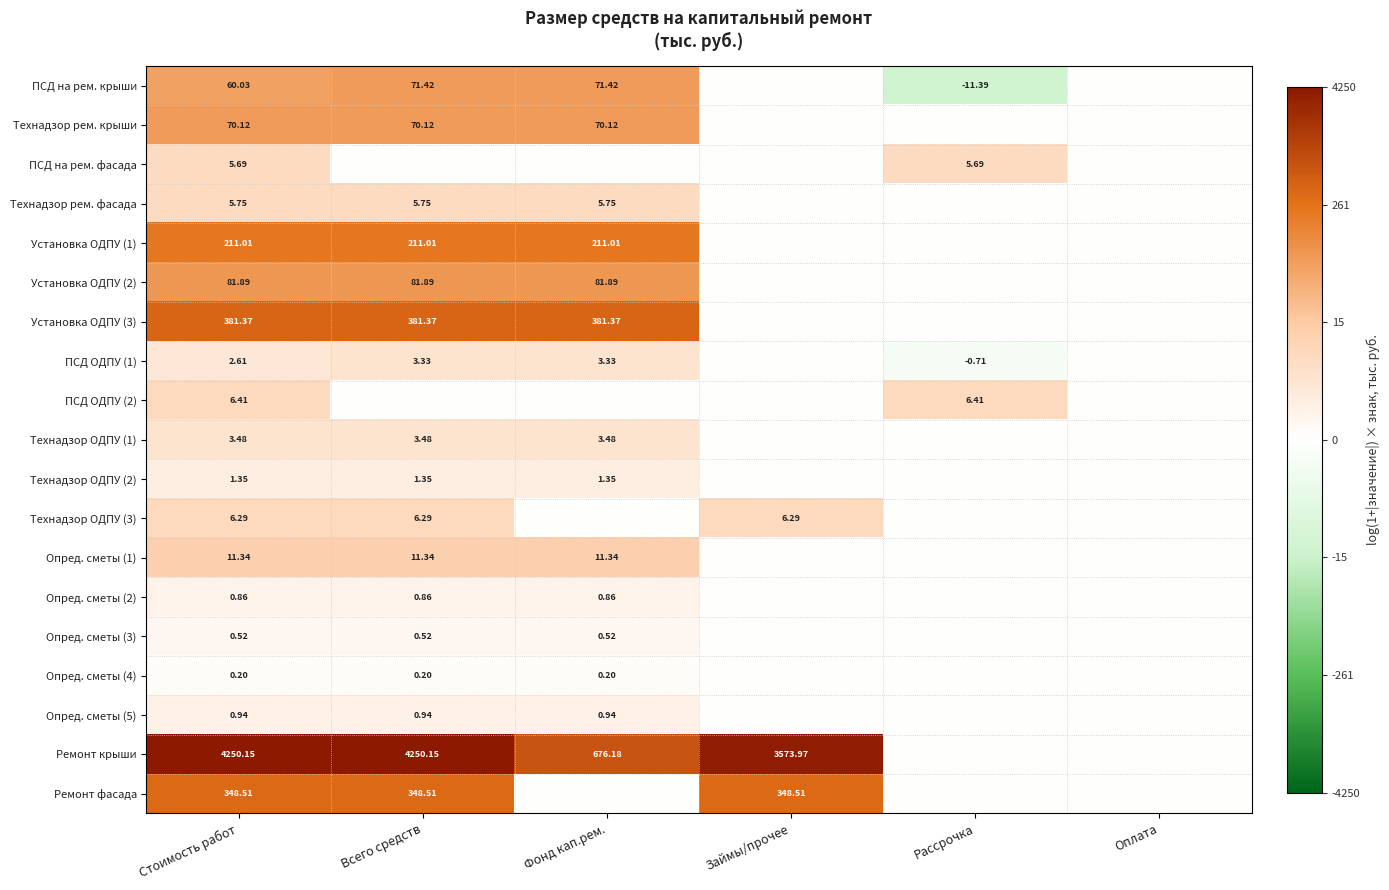

List the series in order of their peak value, lowest first.

Опред. сметы (4), Опред. сметы (3), Опред. сметы (2), Опред. сметы (5), Технадзор ОДПУ (2), ПСД ОДПУ (1), Технадзор ОДПУ (1), ПСД на рем. фасада, Технадзор рем. фасада, Технадзор ОДПУ (3), ПСД ОДПУ (2), Опред. сметы (1), Технадзор рем. крыши, ПСД на рем. крыши, Установка ОДПУ (2), Установка ОДПУ (1), Ремонт фасада, Установка ОДПУ (3), Ремонт крыши